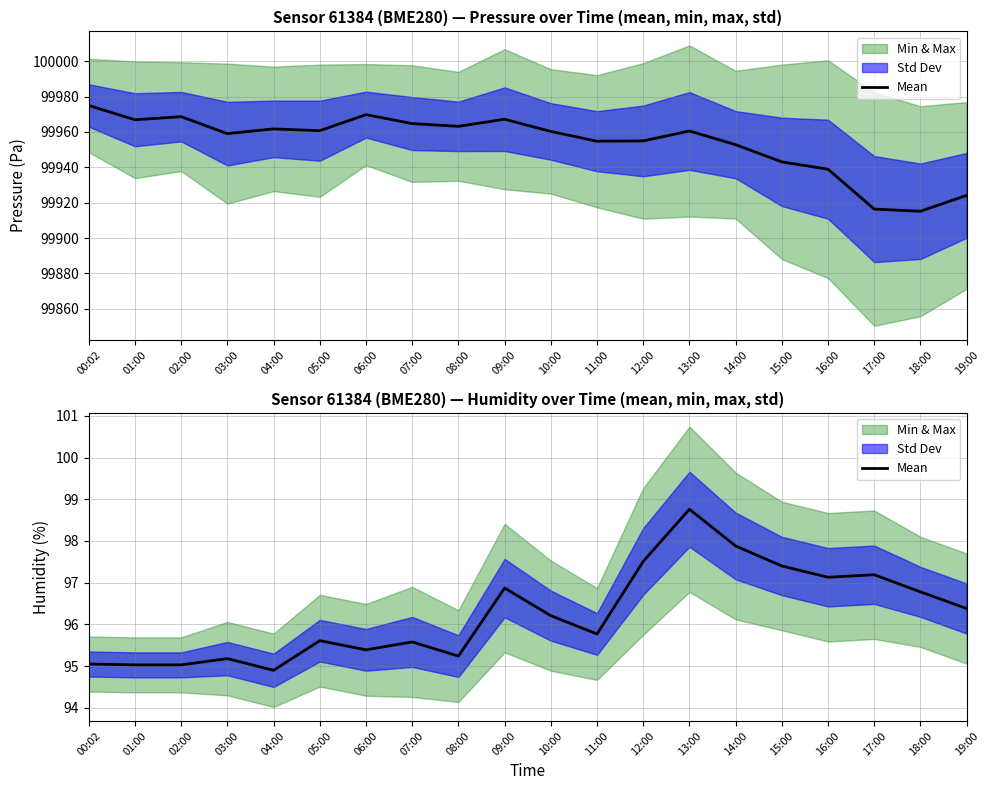

Reading left to right, list all the values displayed in this chart.

95.0	95.0	95.0	95.2	94.9	95.6	95.4	95.6	95.2	96.9	96.2	95.8	97.5	98.8	97.9	97.4	97.1	97.2	96.8	96.4